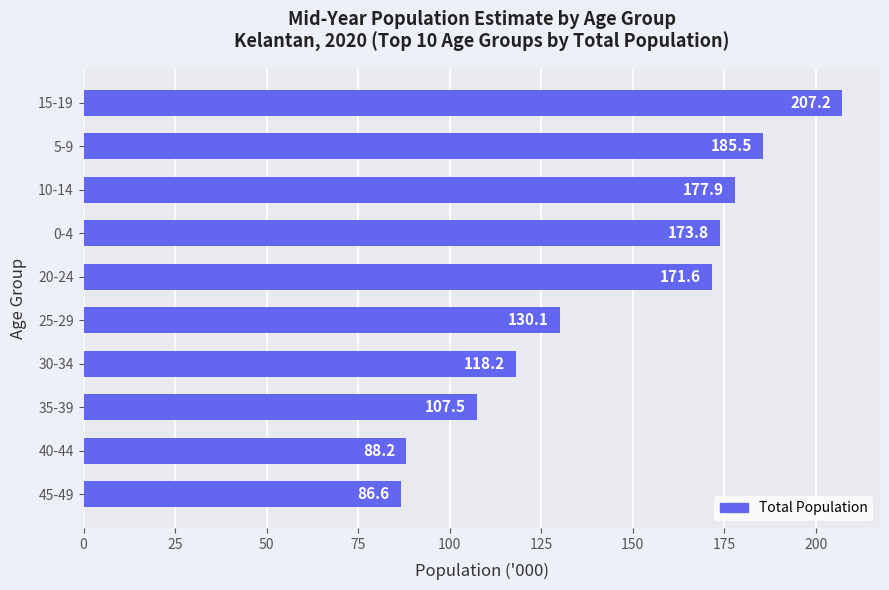

At which label is the value closest to 146?

25-29